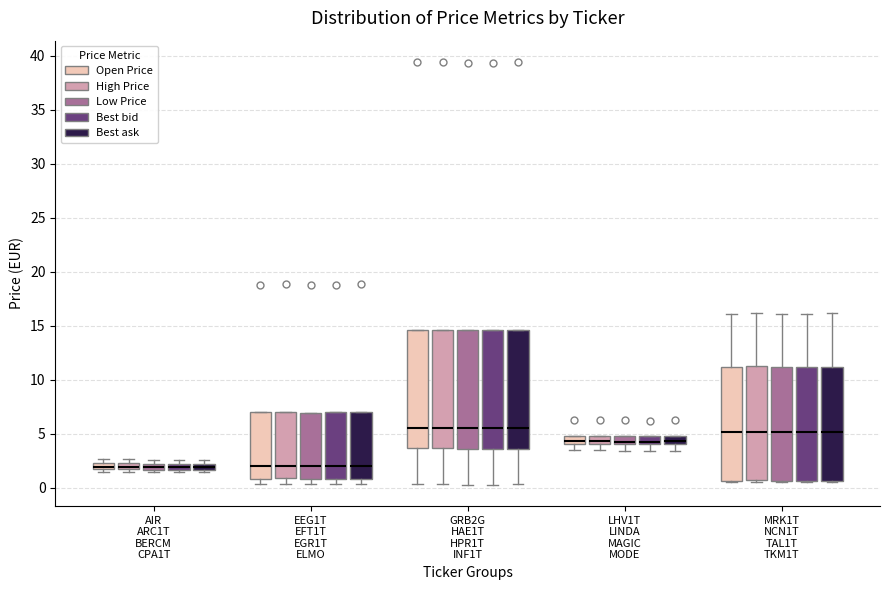

Where does the median line of the box for MRK1T NCN1T TAL1T TKM1T (Best bid) sit on the y-axis? The values are not printed on the chart, so give them approximately, as read against the axis.

5.0